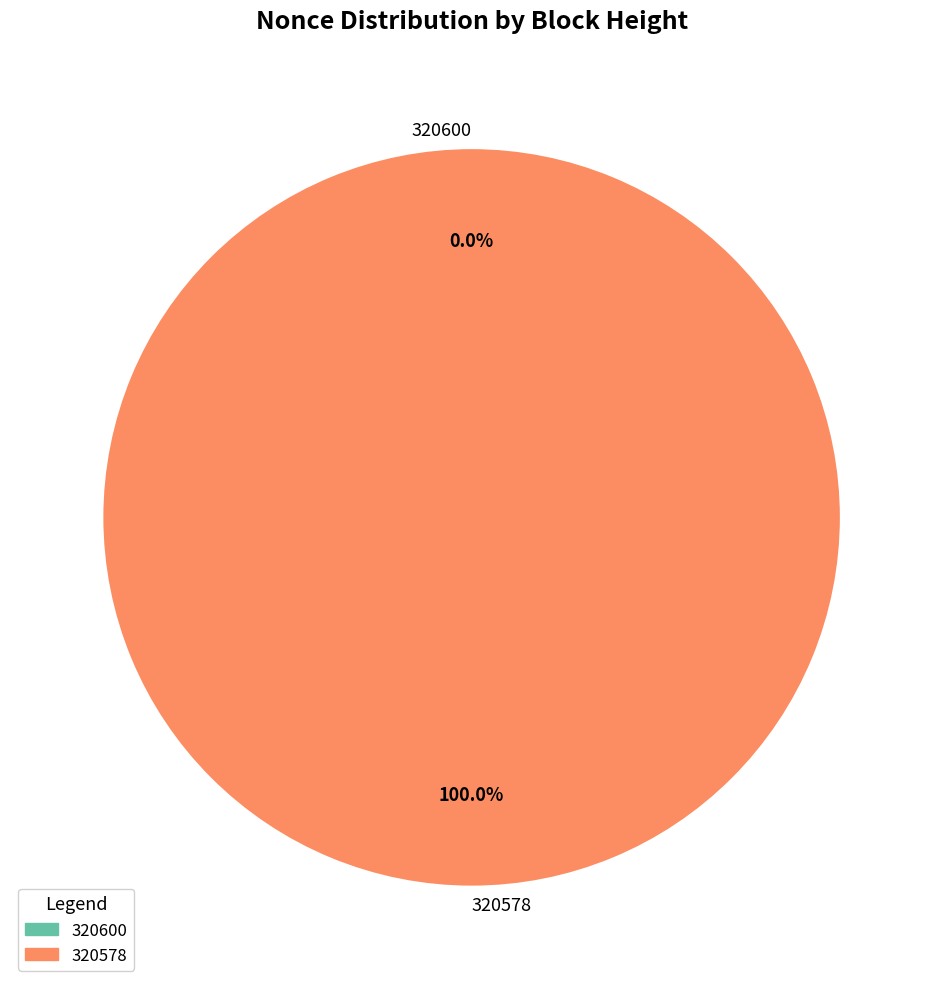

Count the number of slices in the pie.

2